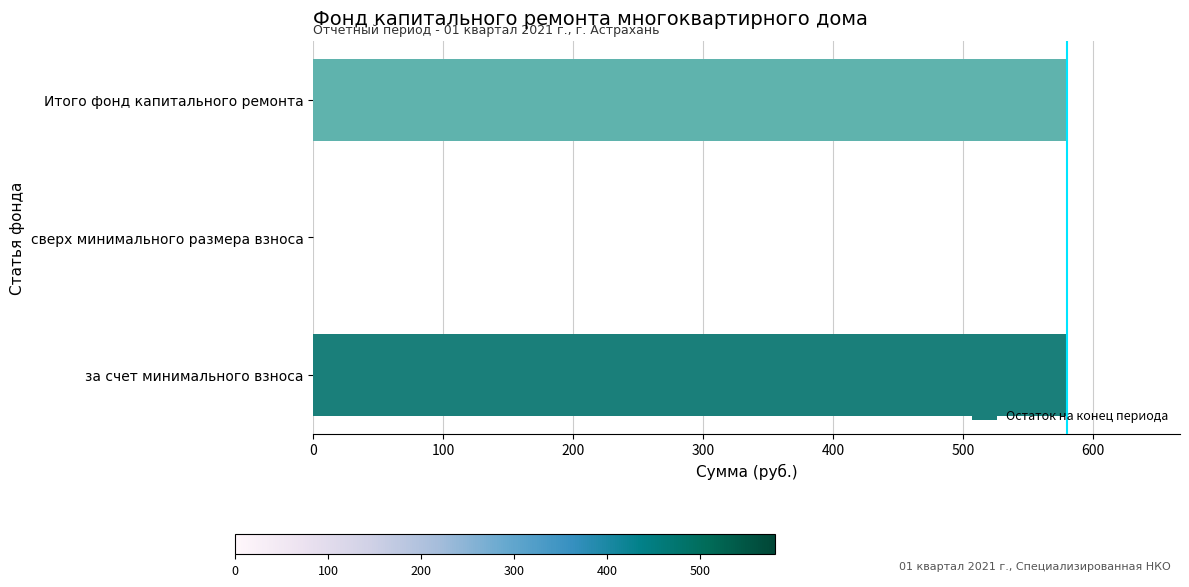

How many values are above zero?

2